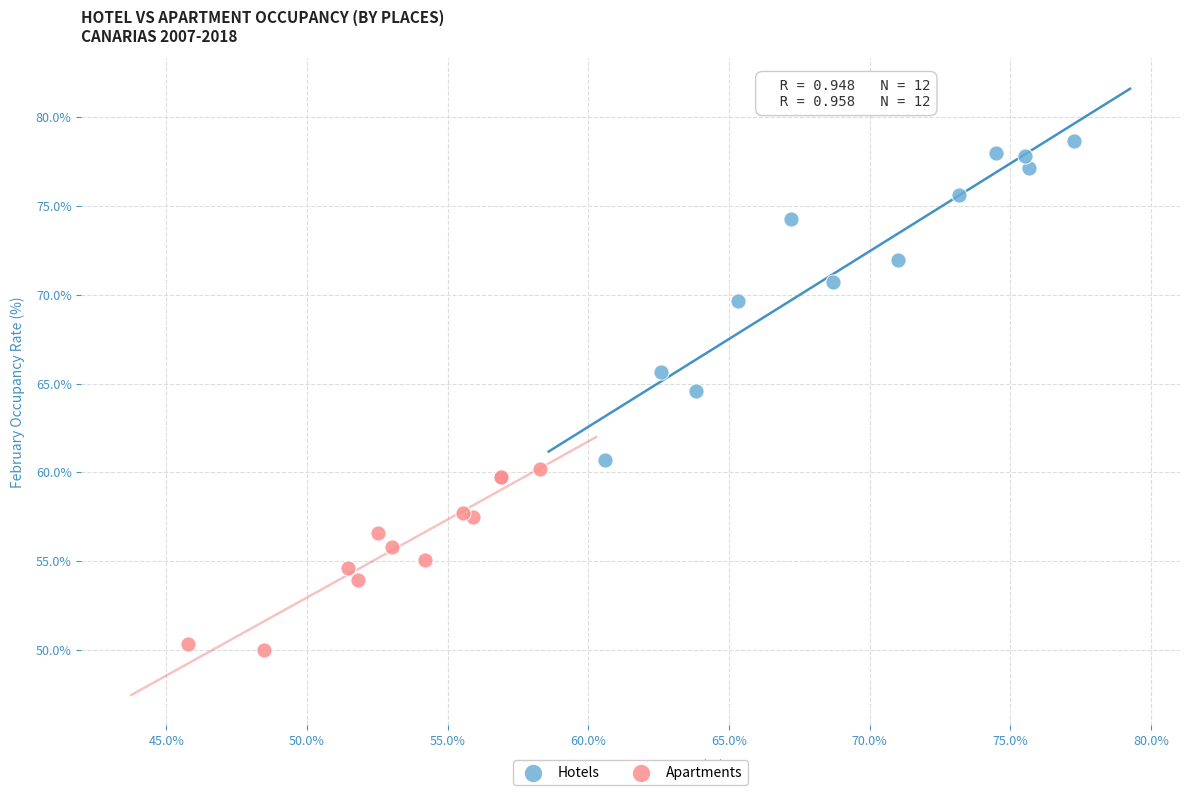

Which series has the largest Y range (max minus min)?

Hotels